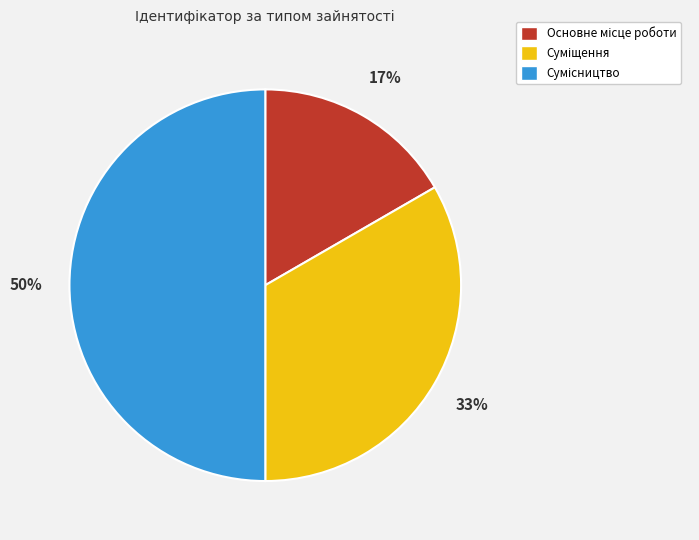

How many slices are in this pie chart?

3